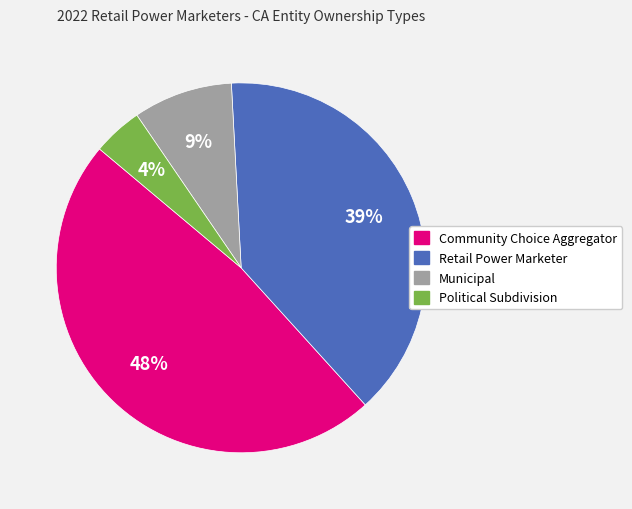

Is the sum of Community Choice Aggregator and Municipal greater than half?

Yes